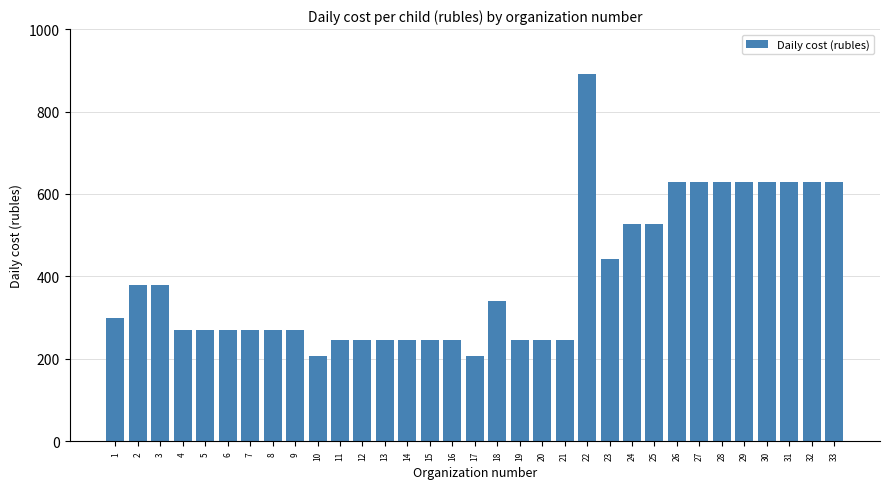

What is the change in value from 7 to 20?

-25